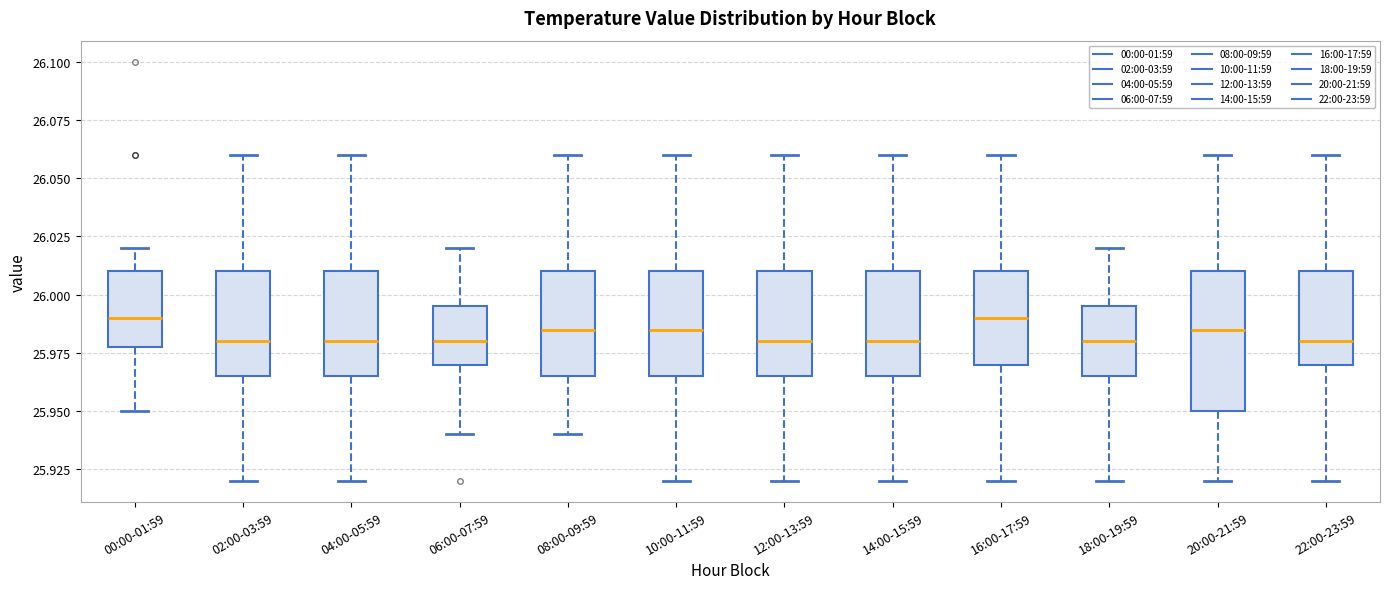

Reading left to right, read every box against the y-axis: the position of its median line, the range the box covers, and the ends of its whiskers. The values are not printed on the chart, so give them approximately, as read against the axis.

00:00-01:59: median 25.990, box 25.980 to 26.010, whiskers 25.950 to 26.020
02:00-03:59: median 25.980, box 25.965 to 26.010, whiskers 25.920 to 26.060
04:00-05:59: median 25.980, box 25.965 to 26.010, whiskers 25.920 to 26.060
06:00-07:59: median 25.980, box 25.970 to 25.995, whiskers 25.940 to 26.020
08:00-09:59: median 25.985, box 25.965 to 26.010, whiskers 25.940 to 26.060
10:00-11:59: median 25.985, box 25.965 to 26.010, whiskers 25.920 to 26.060
12:00-13:59: median 25.980, box 25.965 to 26.010, whiskers 25.920 to 26.060
14:00-15:59: median 25.980, box 25.965 to 26.010, whiskers 25.920 to 26.060
16:00-17:59: median 25.990, box 25.970 to 26.010, whiskers 25.920 to 26.060
18:00-19:59: median 25.980, box 25.965 to 25.995, whiskers 25.920 to 26.020
20:00-21:59: median 25.985, box 25.950 to 26.010, whiskers 25.920 to 26.060
22:00-23:59: median 25.980, box 25.970 to 26.010, whiskers 25.920 to 26.060